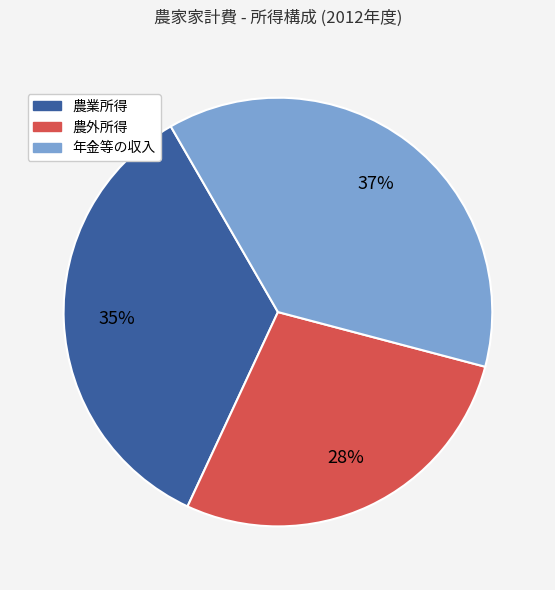

What is the largest slice in the pie chart?

年金等の収入